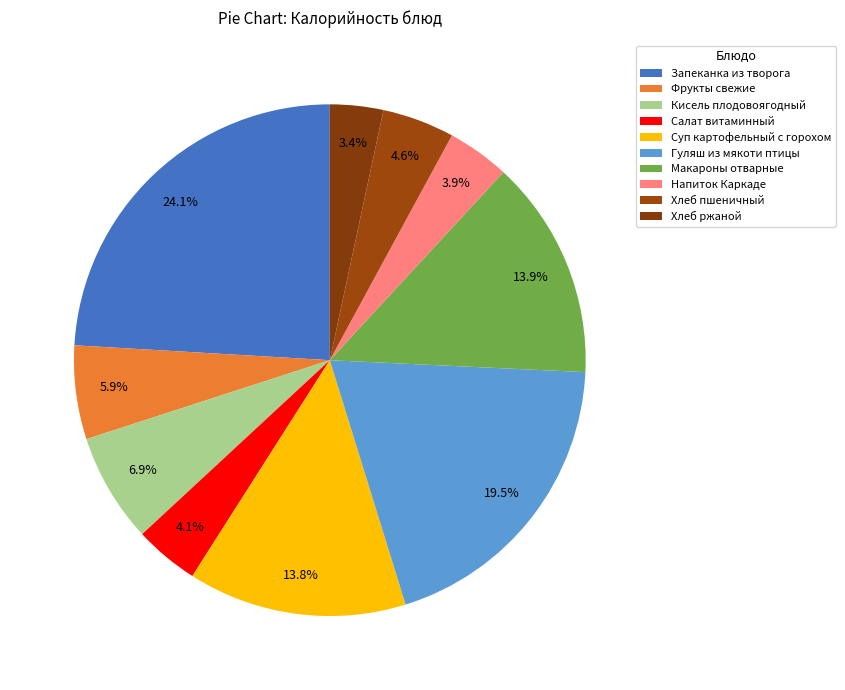

Combined, what portion of the pie is Напиток Каркаде and Салат витаминный?

8.0%